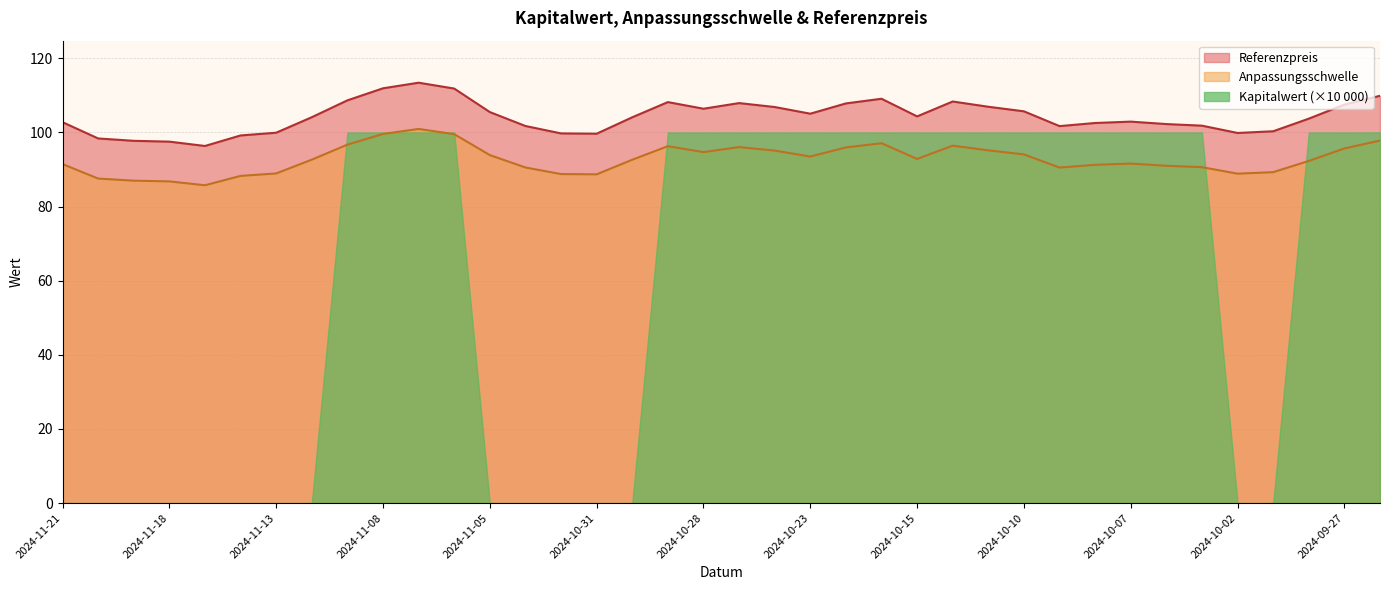

What is the label of the 3rd point from the left?

2024-11-19